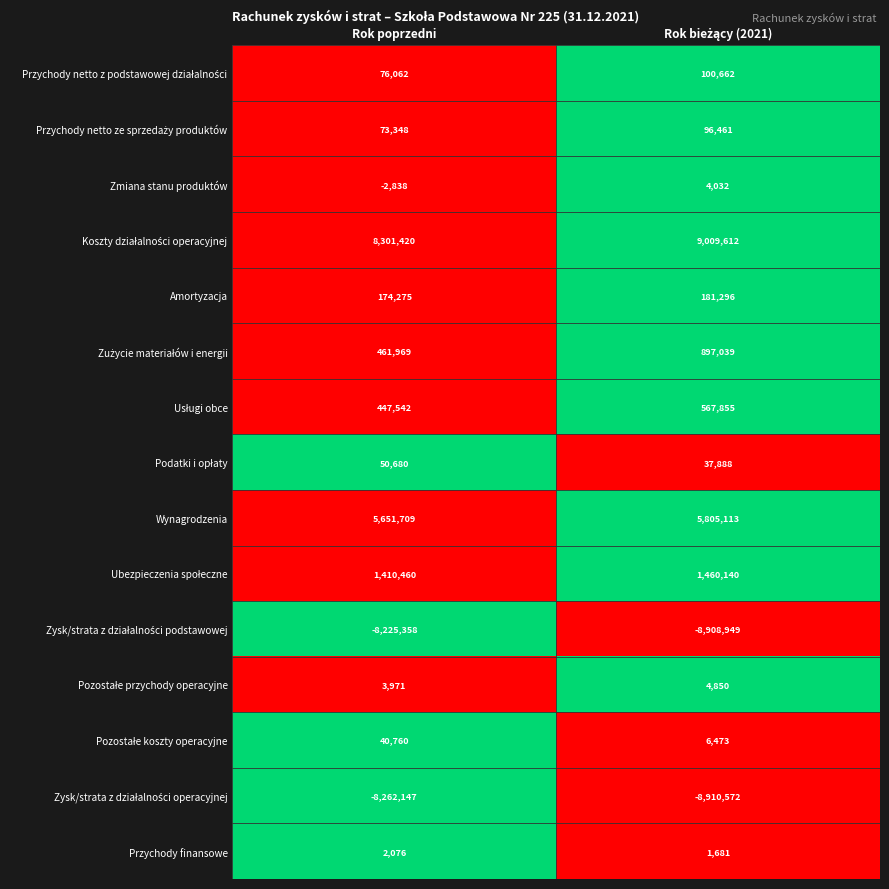

What is the difference between the maximum and minimum values in the Amortyzacja series?

7021